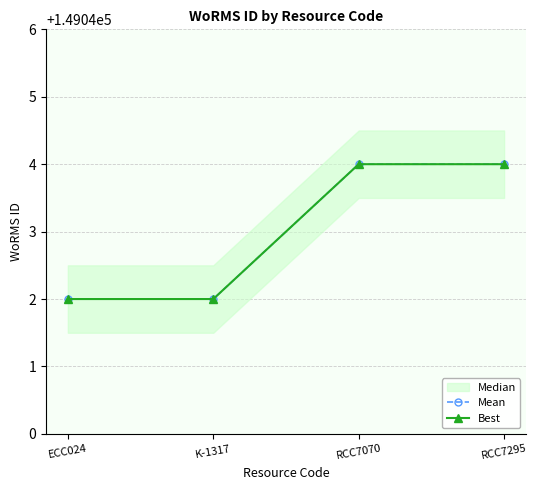

At RCC7070, list the series in order from smallest to largest.

Mean, Best